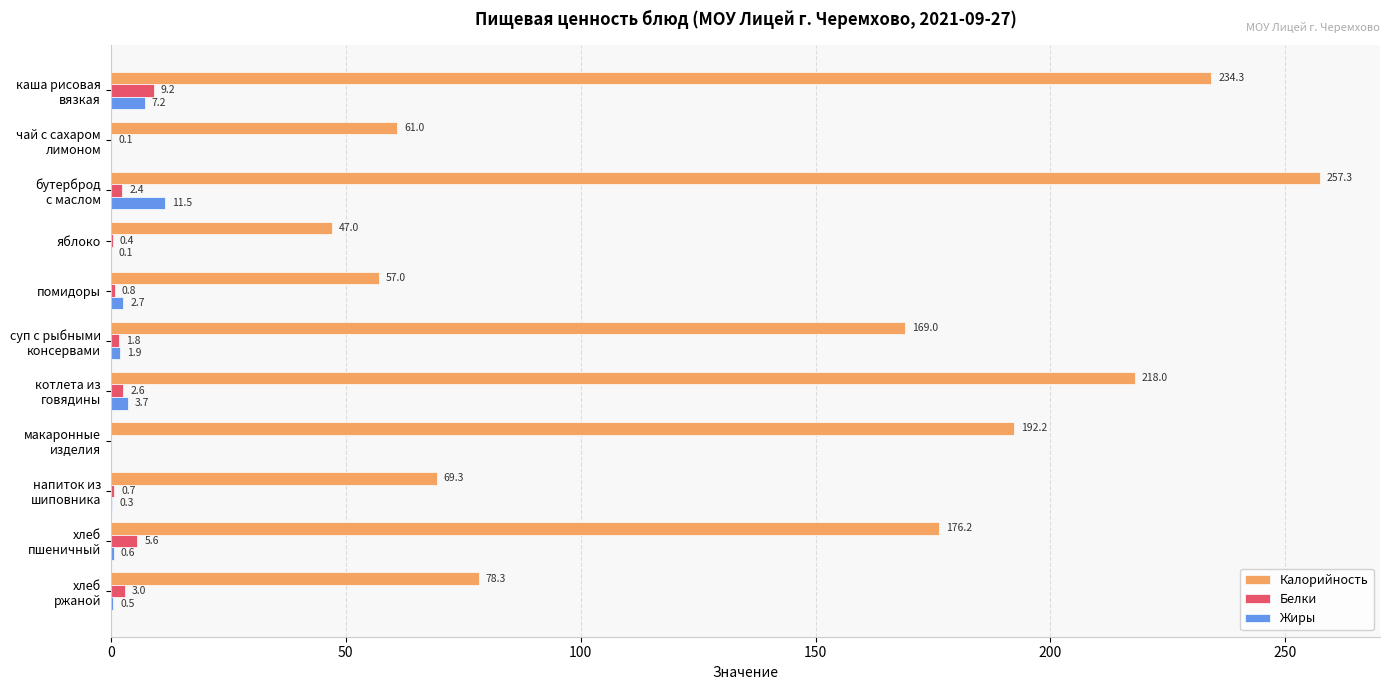

What is the average value of the Калорийность series?

141.8